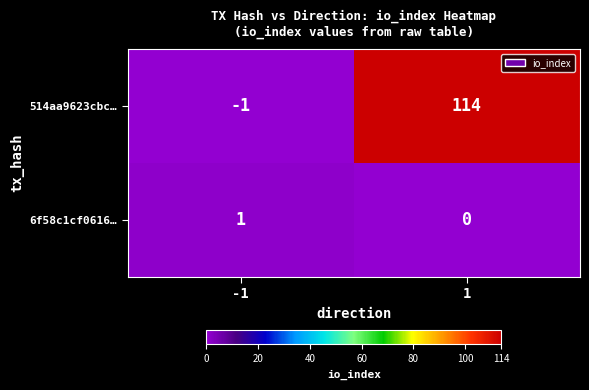

What is the total value across all series at 1?

114